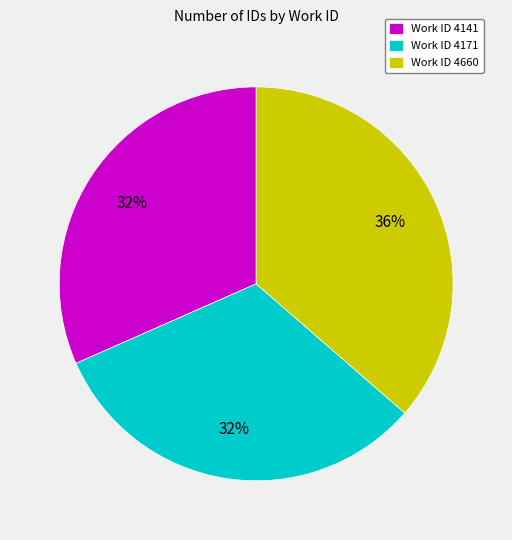

Which category has the biggest portion of the pie?

Work ID 4660